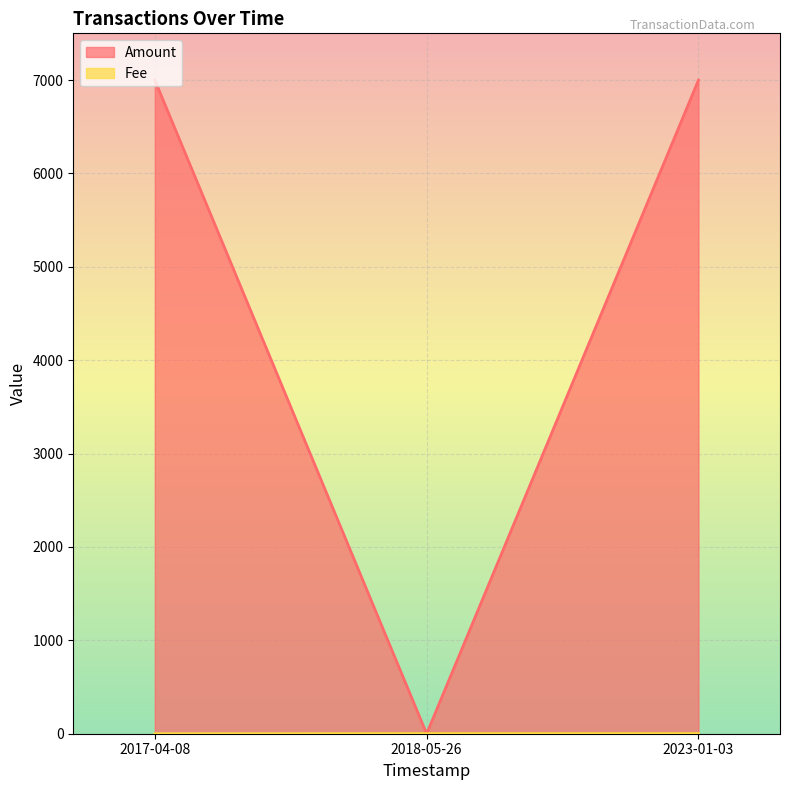

How many lines are shown in the chart?

2